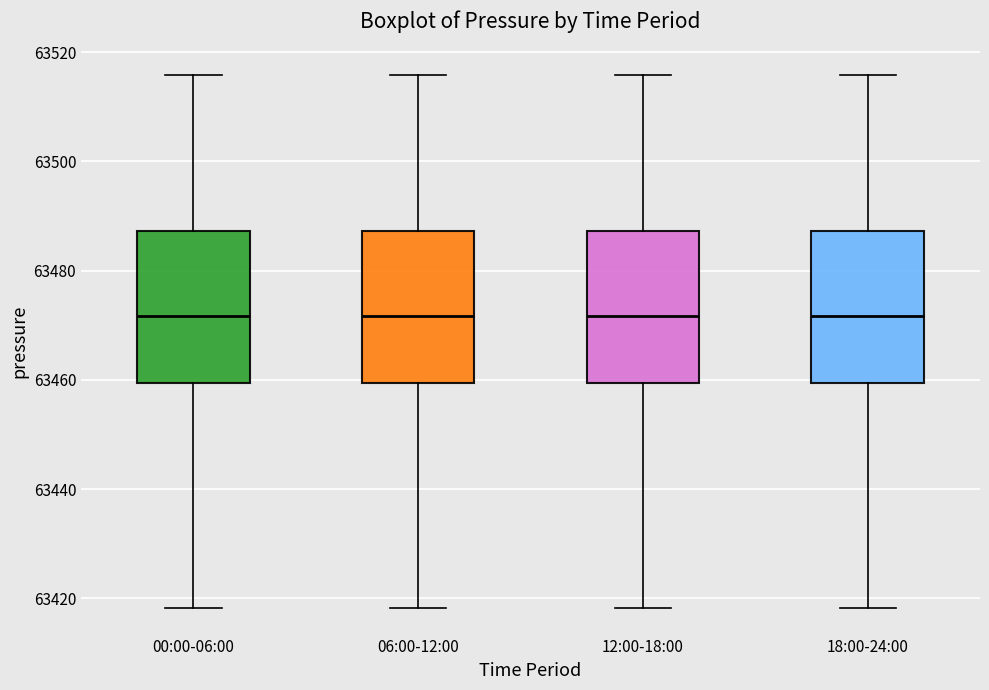

Where does the median line of the box for 00:00-06:00 sit on the y-axis? The values are not printed on the chart, so give them approximately, as read against the axis.

63472